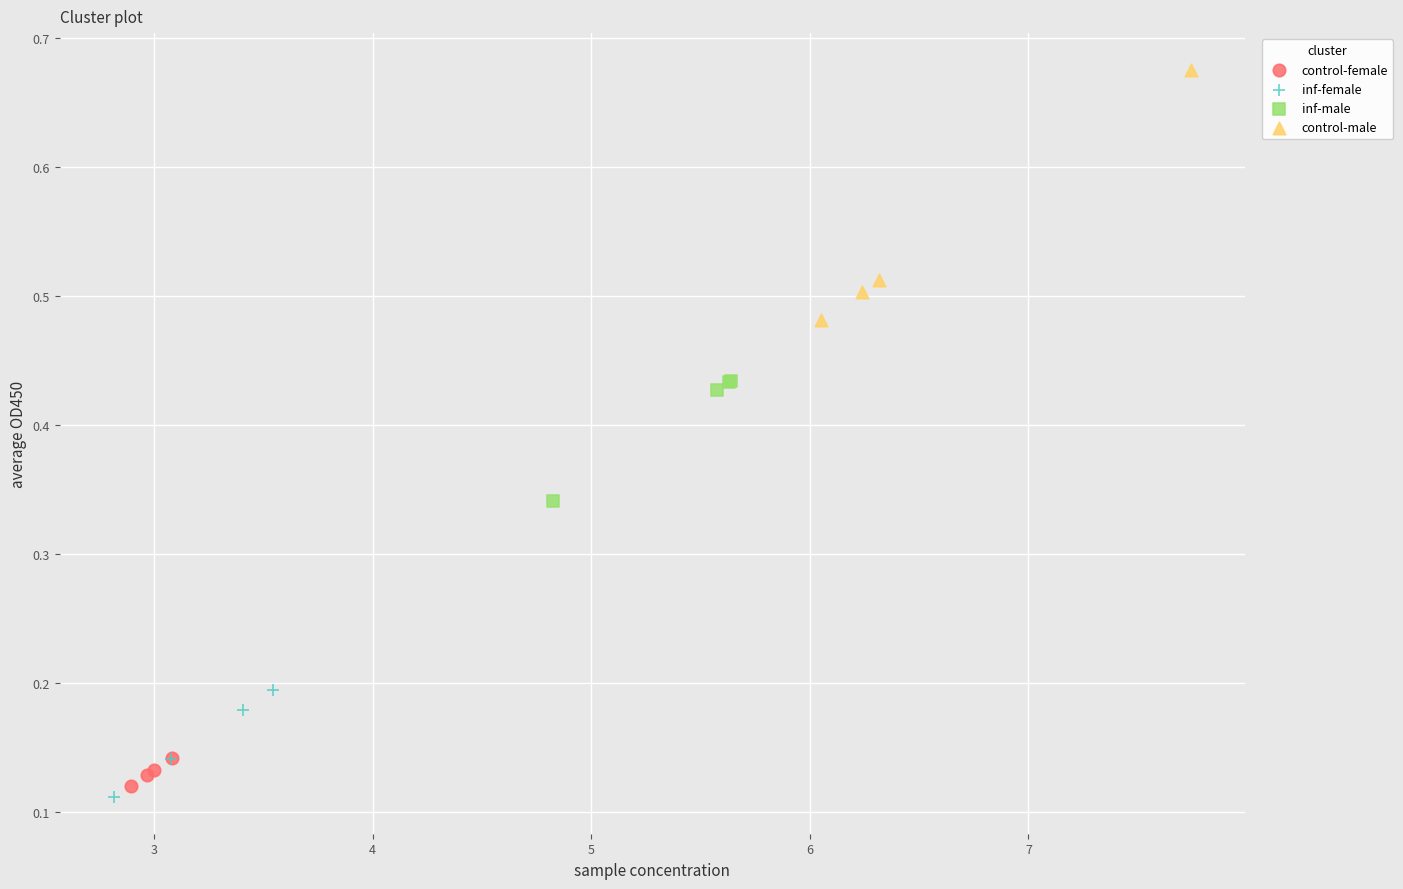

Which series reaches the maximum Y coordinate?

control-male